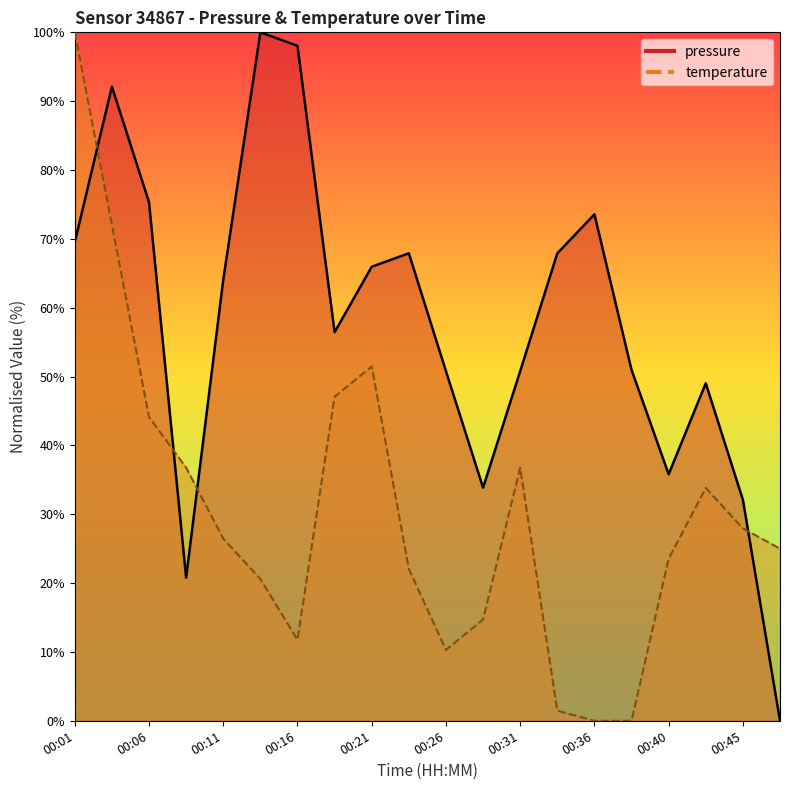

List the series in order of their peak value, lowest first.

pressure, temperature